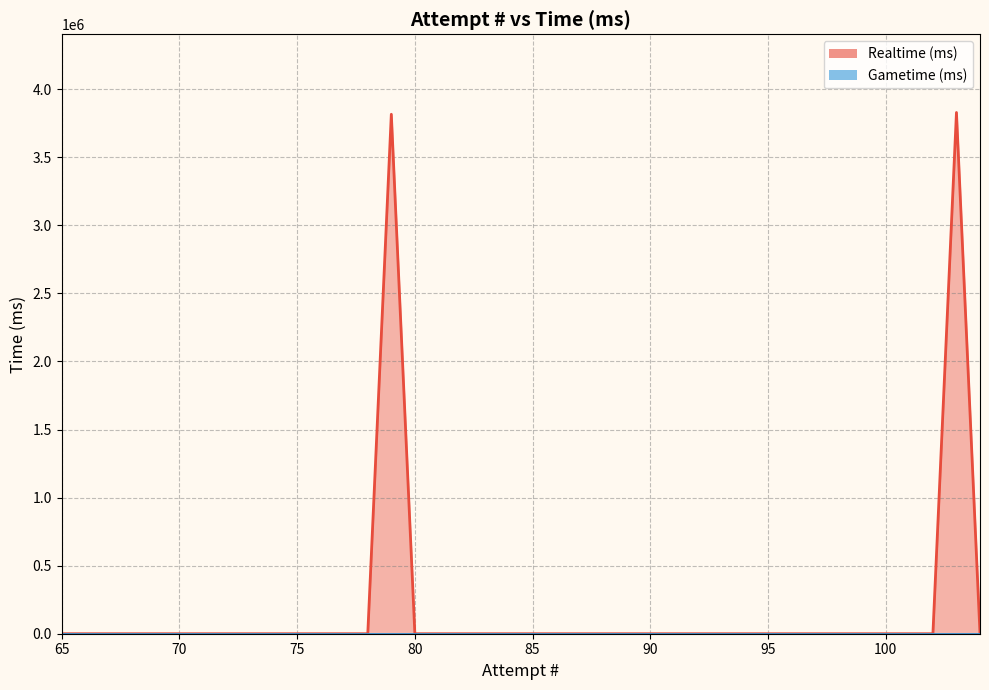

How many values in the Realtime (ms) series exceed 0?

2